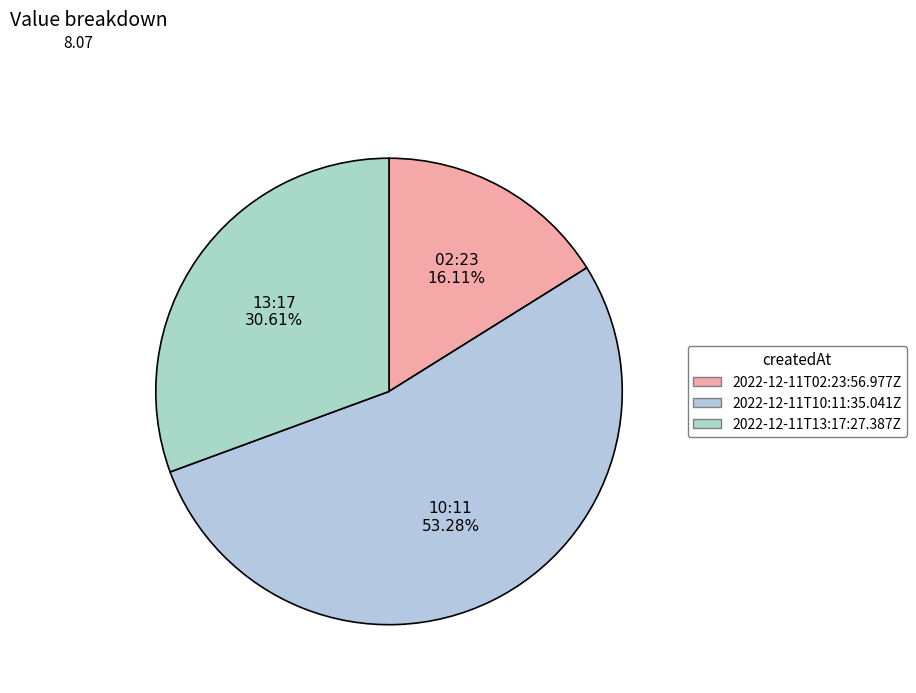

What portion of the pie excludes 2022-12-11T02:23:56.977Z?

83.9%